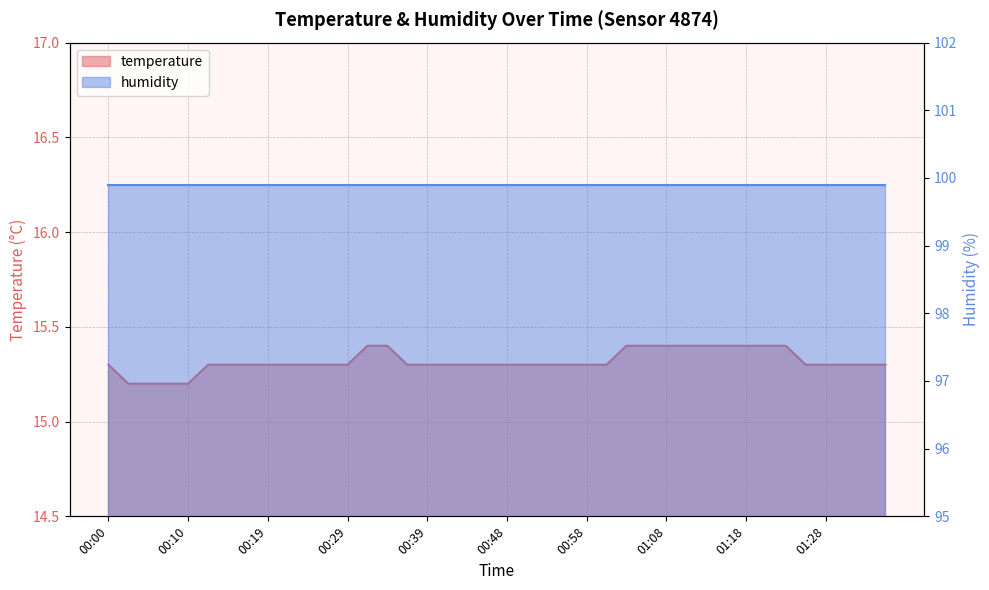

True or false: the data has more than 2 interior local peaks.

False